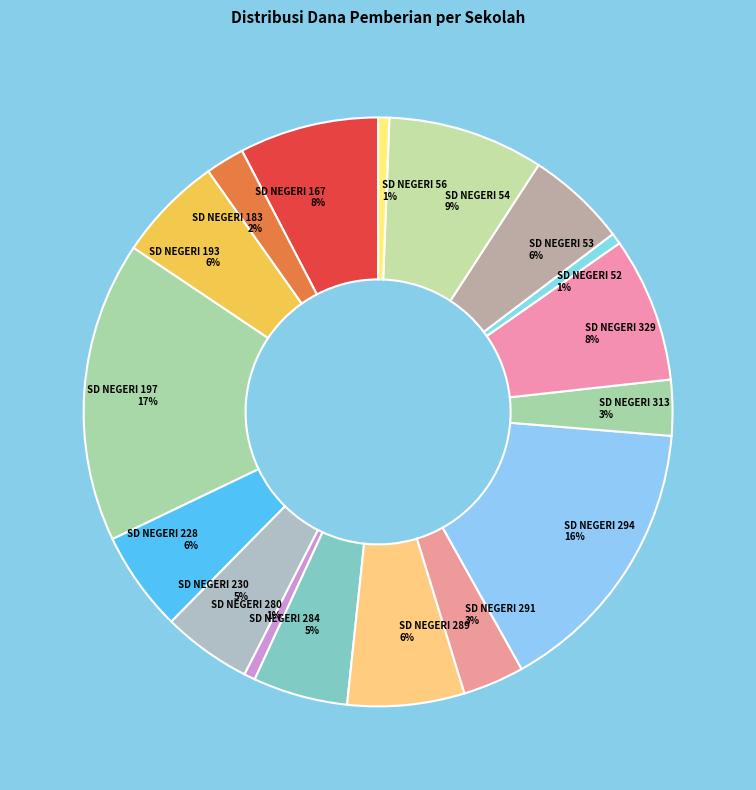

Which has a higher value, SD NEGERI 56 or SD NEGERI 54?

SD NEGERI 54